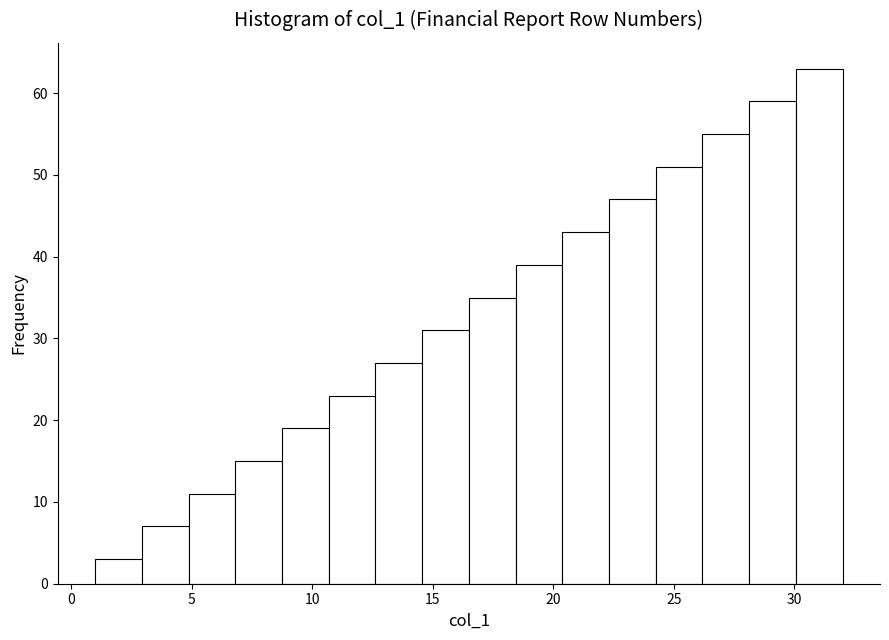

Read against the x-axis, roughly where is the centre of the tallest bar?

31.0